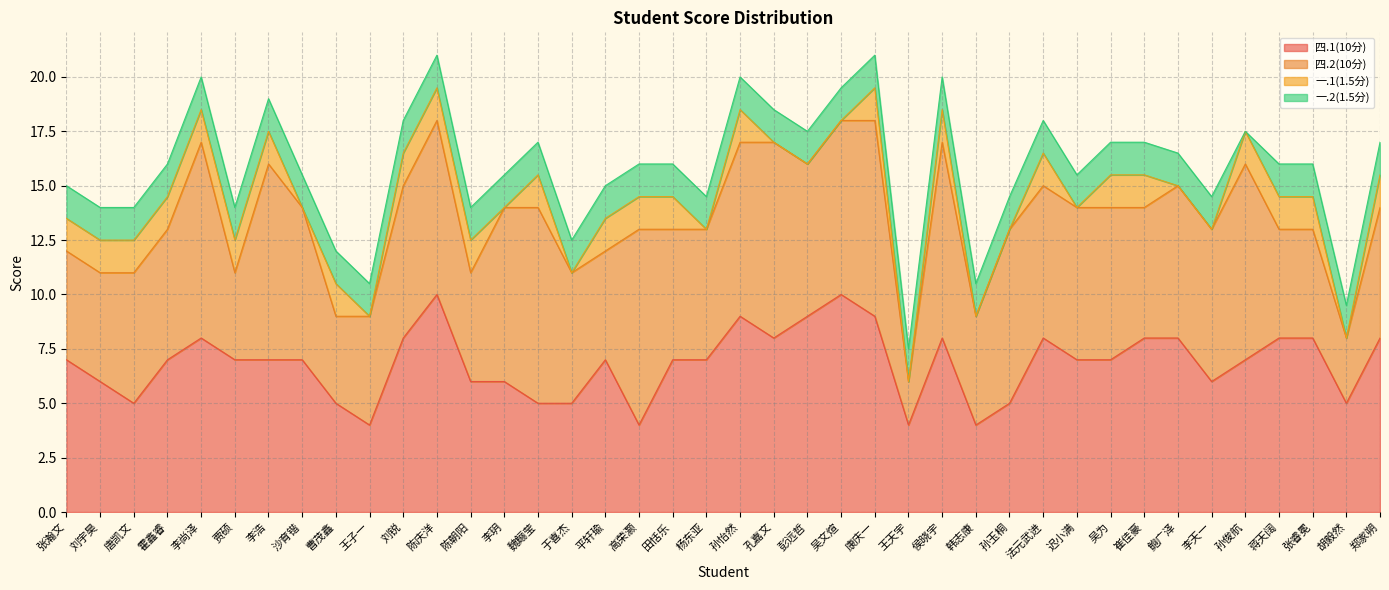

How many distinct data groups are displayed?

4